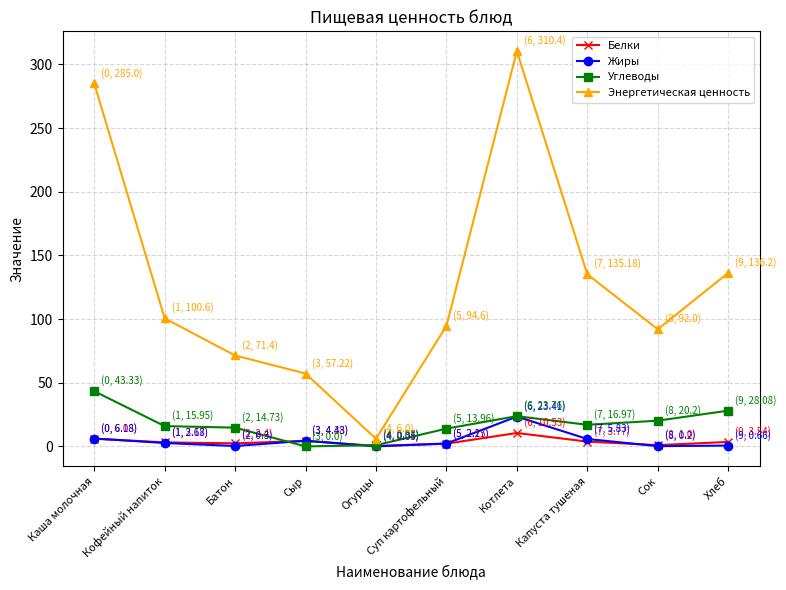

What is the average value of the Энергетическая ценность series?

128.9